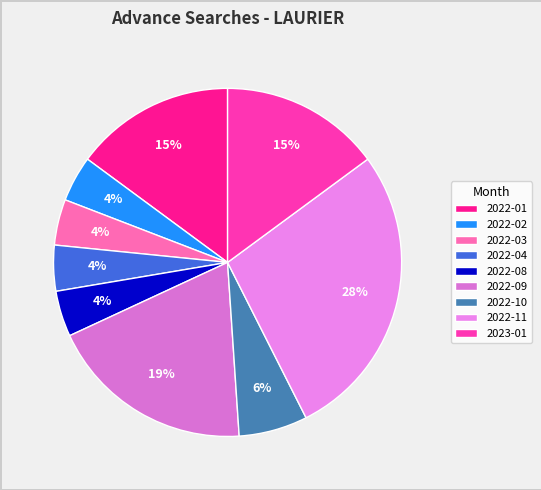

Does 2022-10 represent more than half of the total?

No